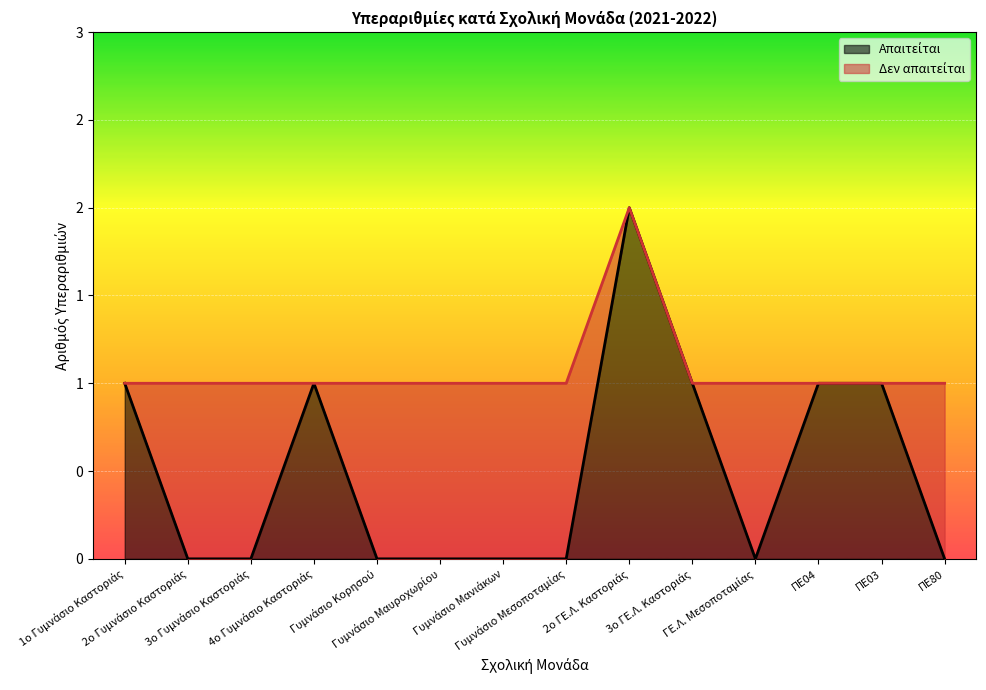

At which label is the value closest to 1?

1ο Γυμνάσιο Καστοριάς